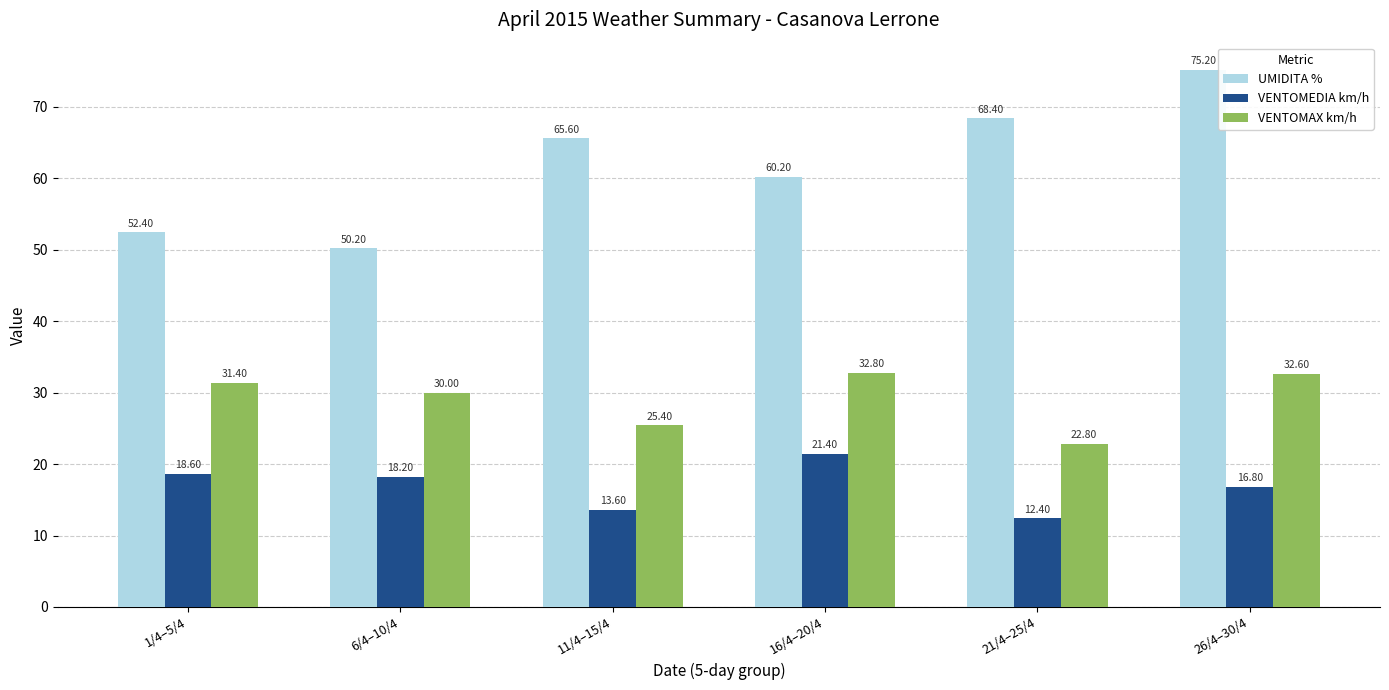

True or false: UMIDITA % has a value of 43.3 at 11/4–15/4.

False